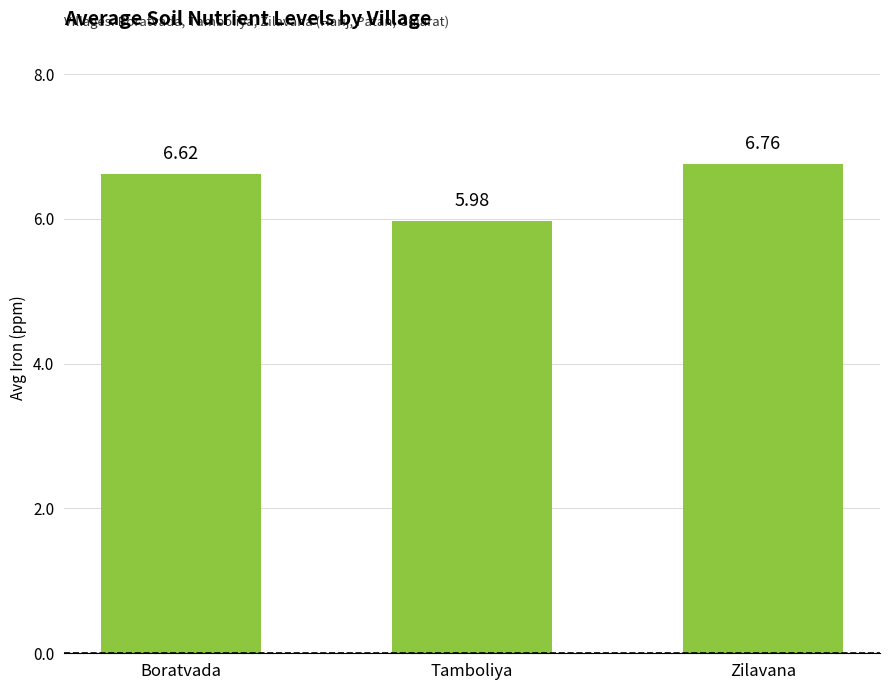

Are the bars horizontal?

No